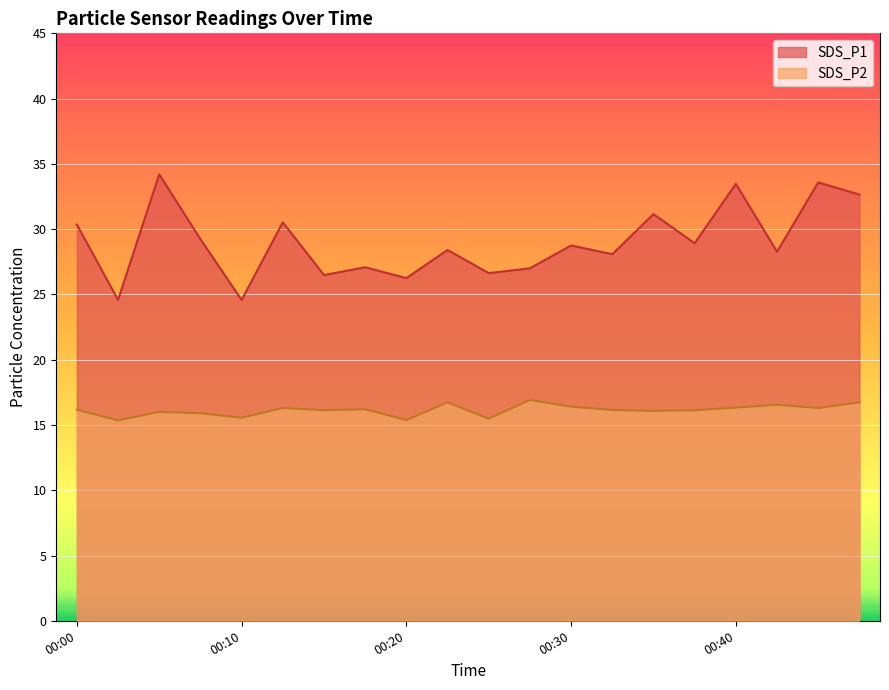

List the series in order of their overall mean, highest first.

SDS_P1, SDS_P2